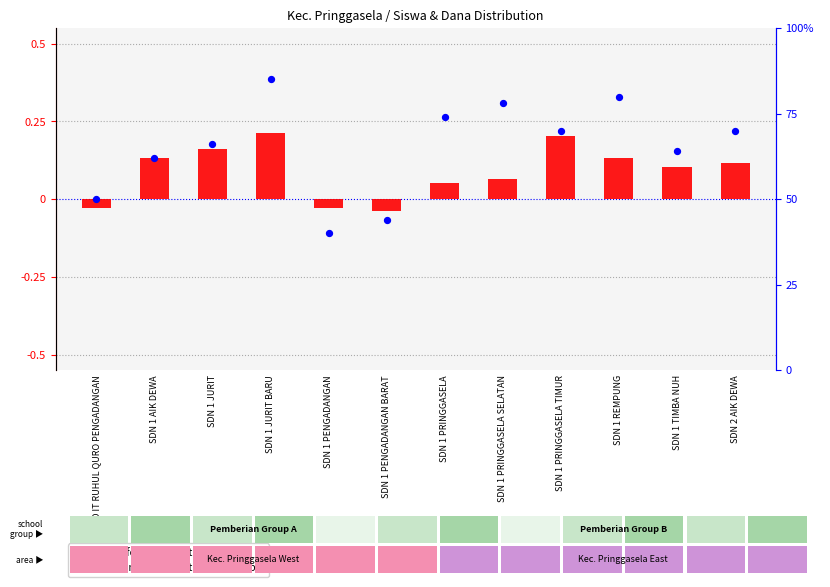

Which series contains the highest Y value?

percentile rank within the sample